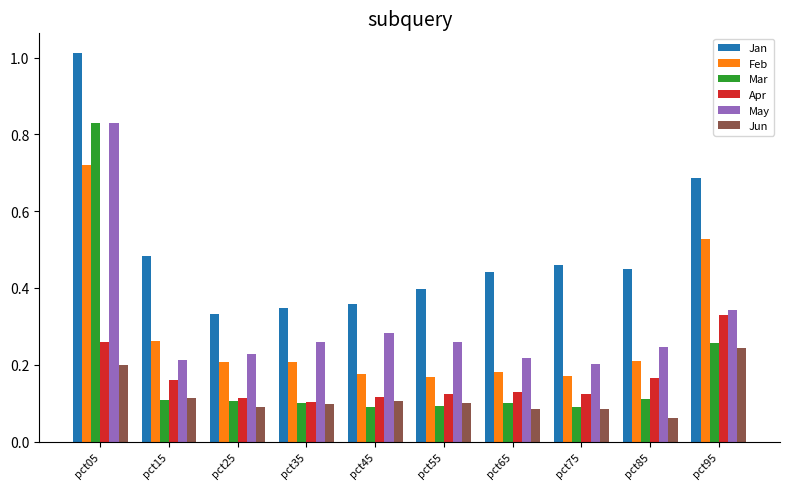

At which category does the chart reach its minimum across all series?

pct85